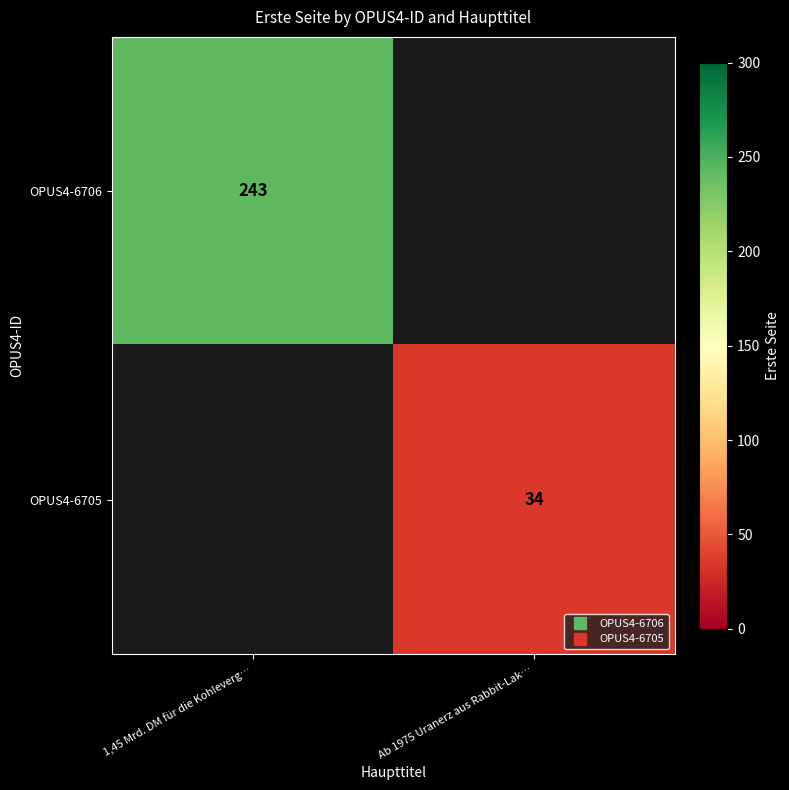

Which category has the lowest value in the OPUS4-6706 series?

Ab 1975 Uranerz aus Rabbit-Lak…